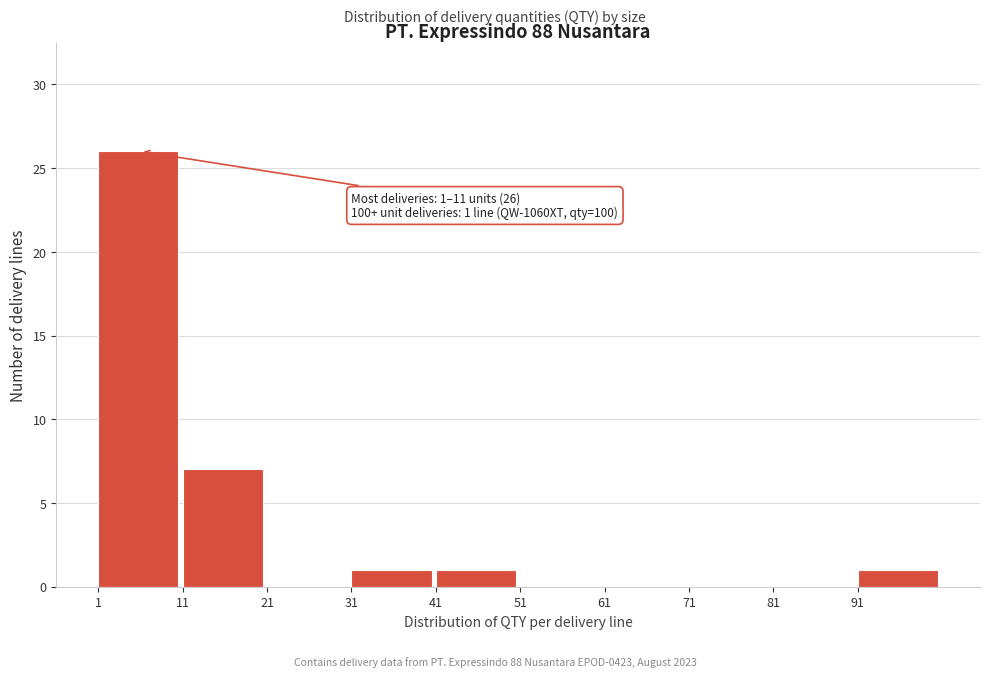

Over which range of the x-axis is the bar tallest?

1 to 11